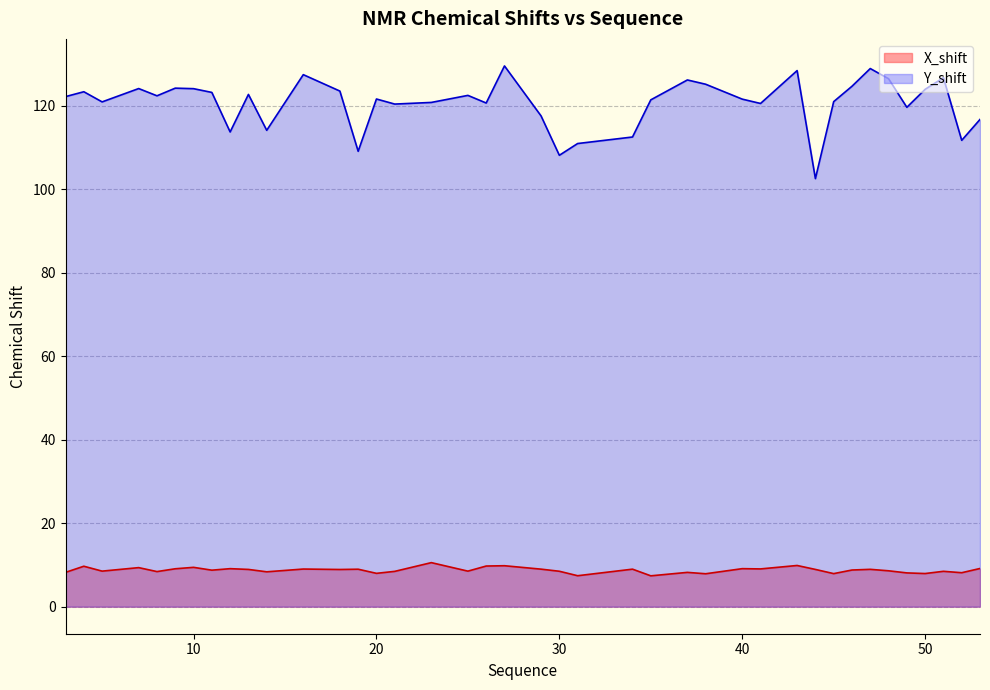

What is the greatest value displayed?

129.6